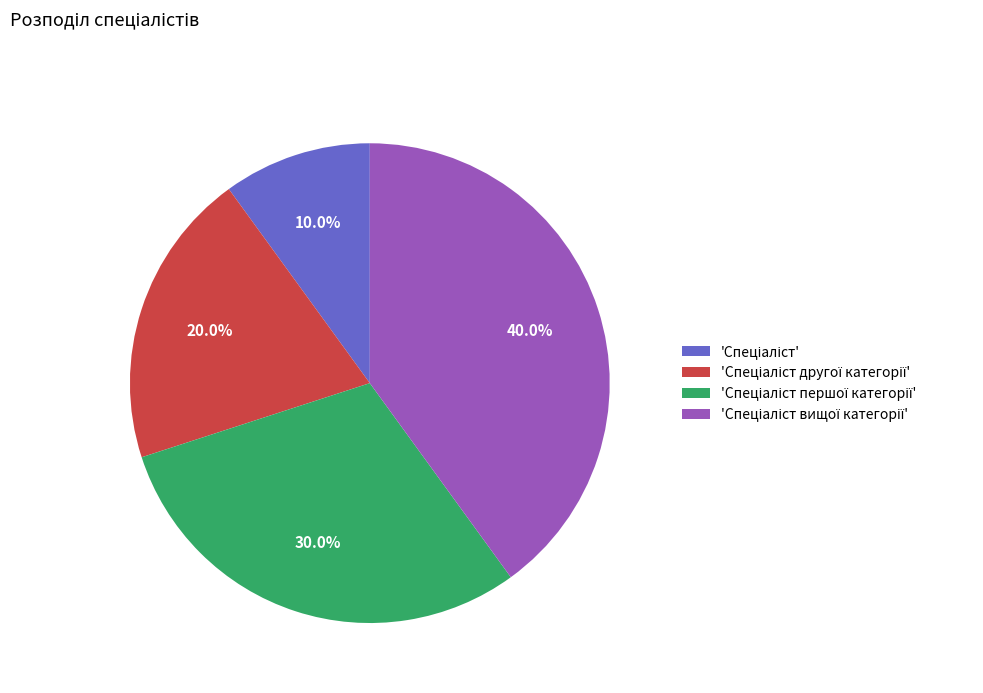

Does any single category account for the majority?

No